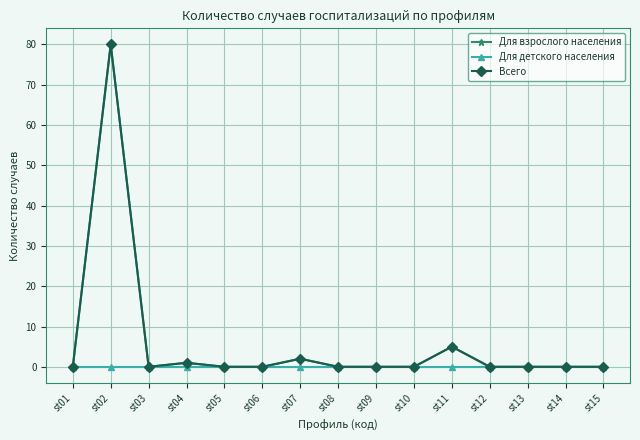

Which category has the lowest value in the Для взрослого населения series?

st01